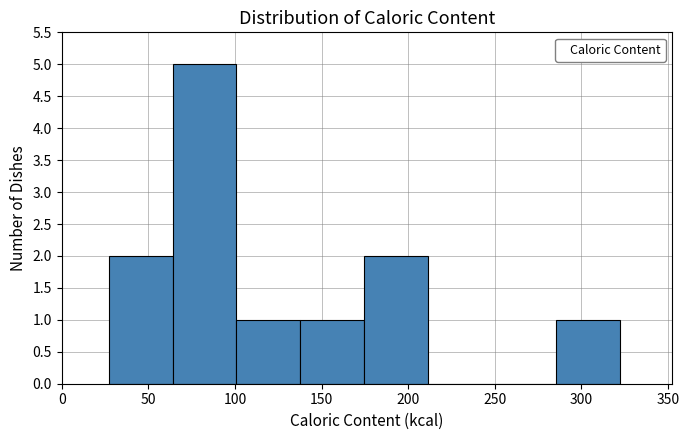

Over which range of the x-axis is the bar tallest?

65 to 100